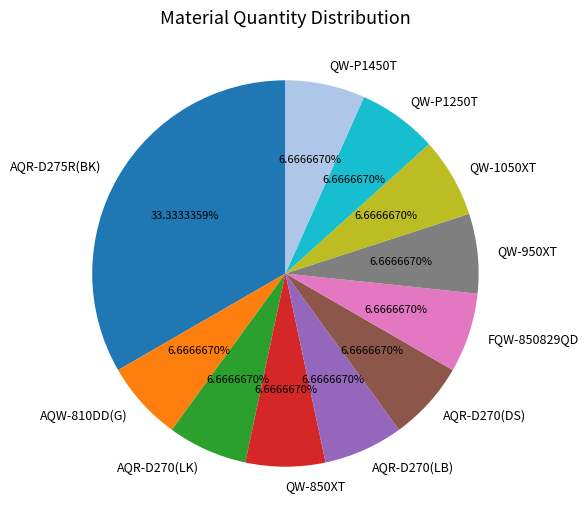

What percentage is NOT represented by QW-850XT?

93.3%